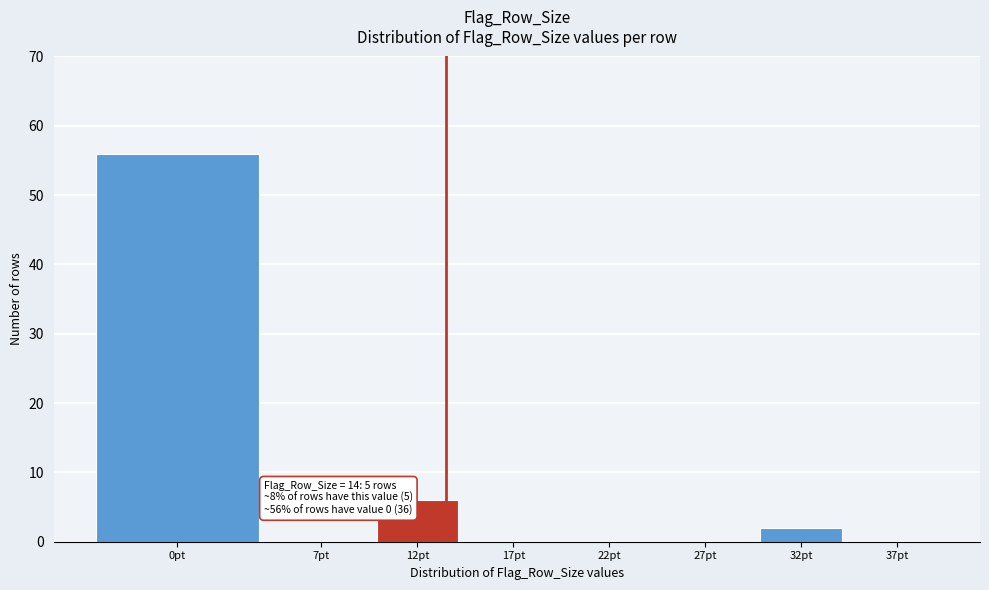

Reading left to right, transcribe all the data shown in this chart.

0pt=56	7pt=0	12pt=6	17pt=0	22pt=0	27pt=0	32pt=2	37pt=0